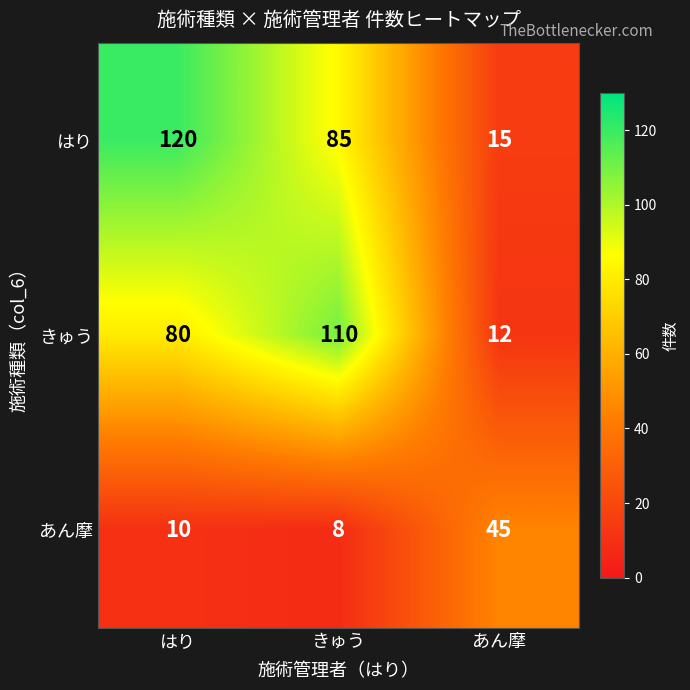

At how many categories does at least one series exceed 35?

3